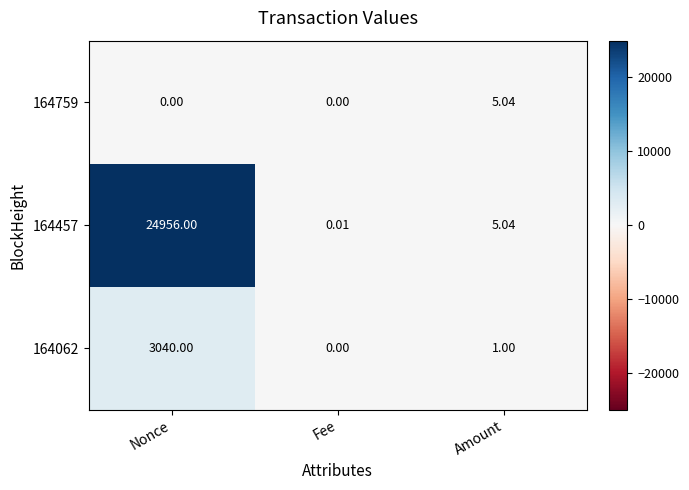

How many data points does each series have?

3